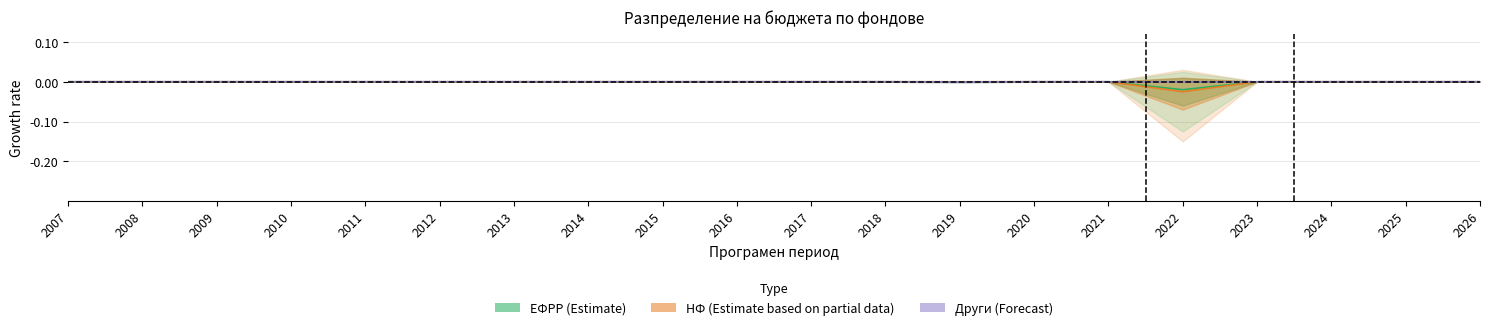

At 2016, list the series in order from largest to smallest.

ЕФРР, НФ, Други